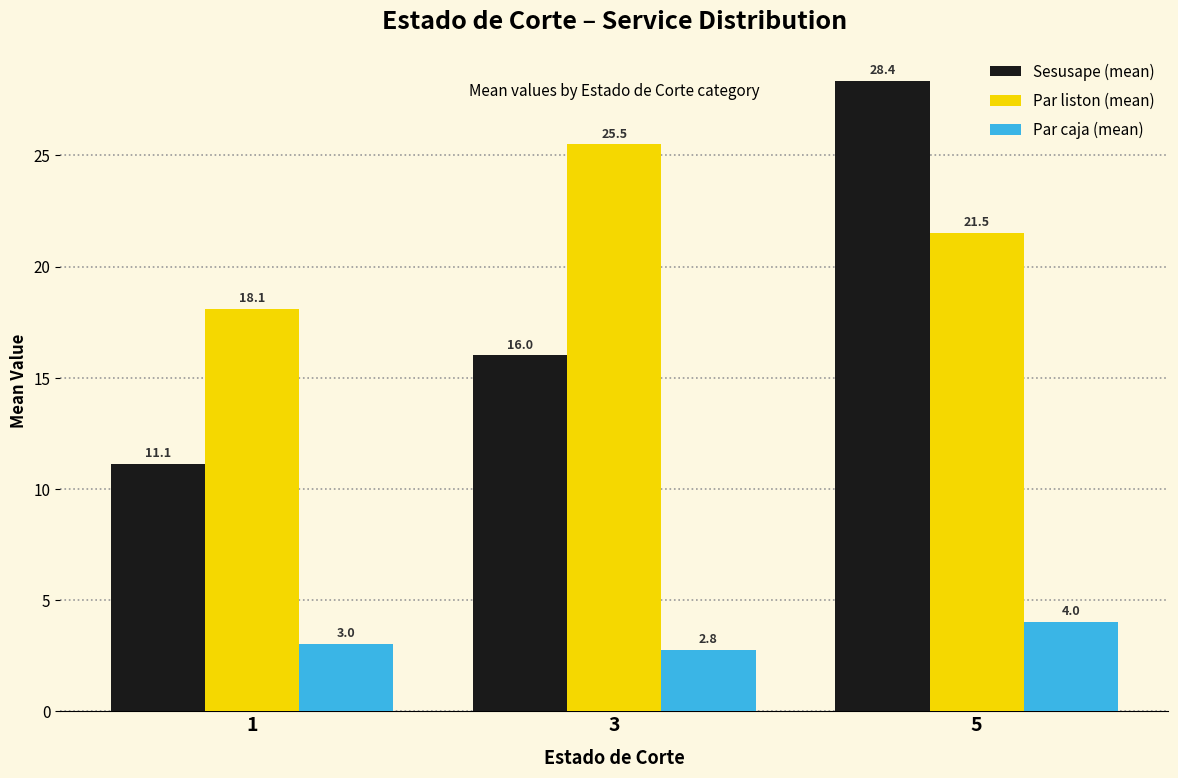

Reading left to right, what are all the values shown in this chart?

Sesusape (mean): 11.1	16.0	28.4
Par liston (mean): 18.1	25.5	21.5
Par caja (mean): 3.0	2.8	4.0